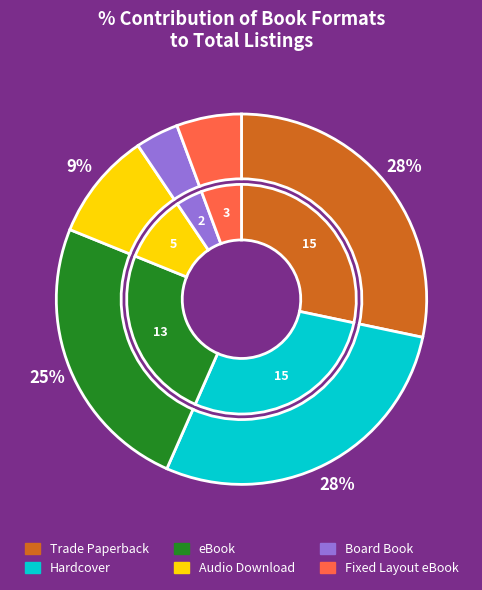

To the nearest percent, what portion does Fixed Layout eBook represent?

6%